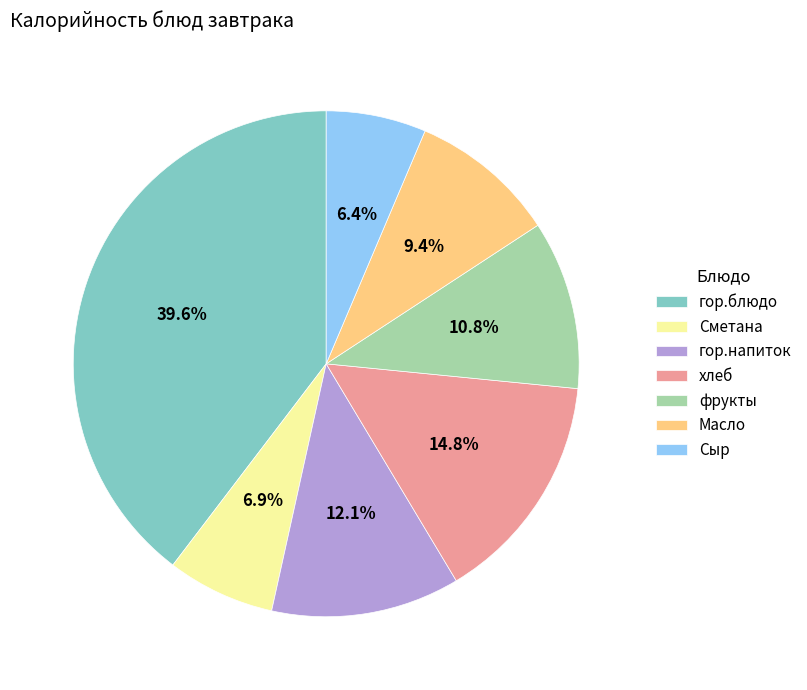

Which has a higher value, Сметана or Сыр?

Сметана